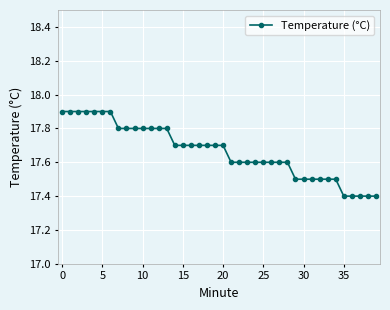

How many values are between 17 and 18?

40